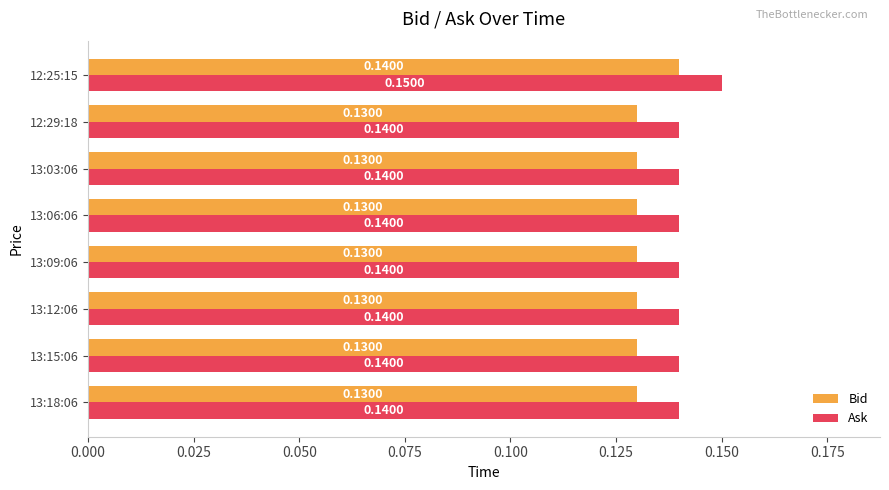

What is the sum of all Ask values?

1.1